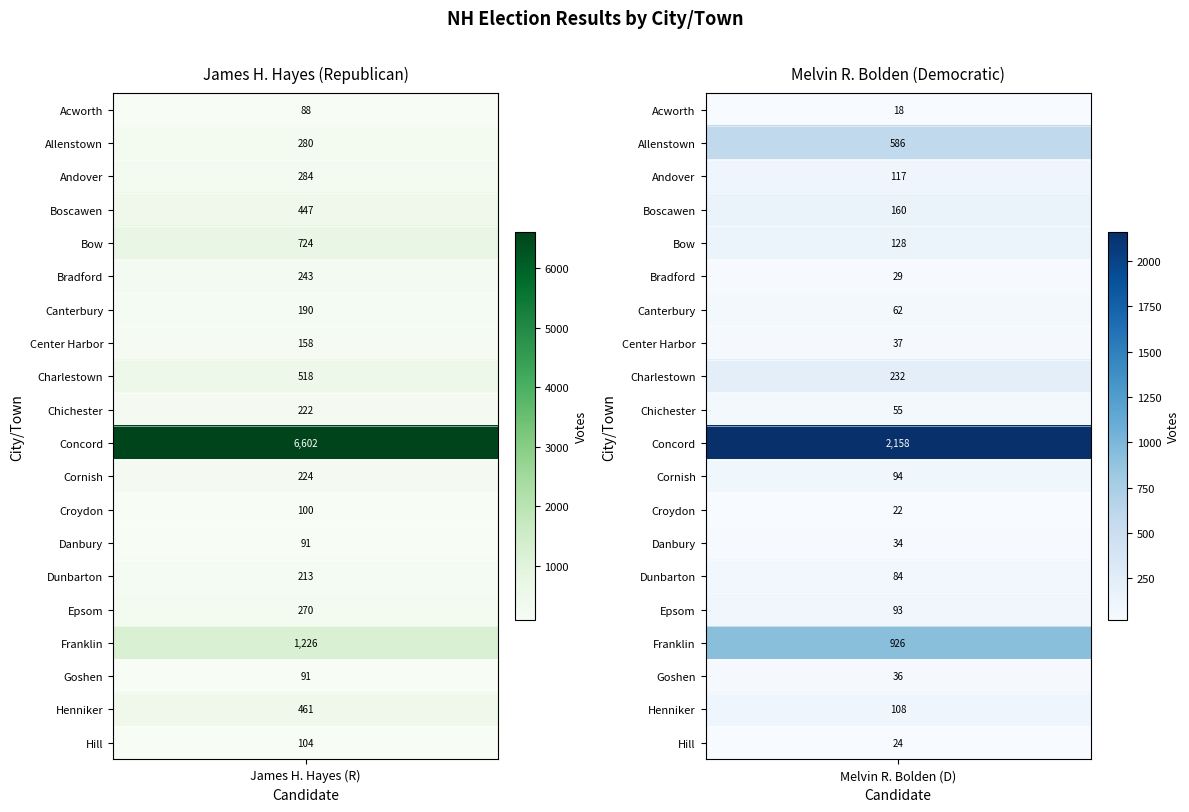

List the labels in order of James H. Hayes (R) value, largest first.

10, 16, 4, 8, 18, 3, 2, 1, 15, 5, 11, 9, 14, 6, 7, 19, 12, 13, 17, 0